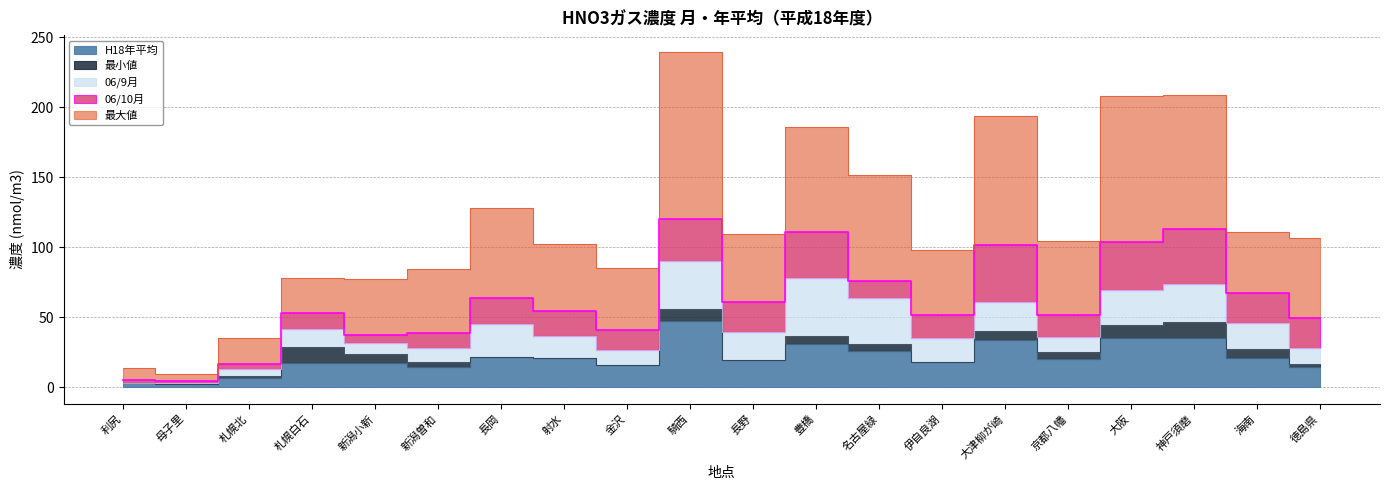

Is it true that 最小値 equals 8.5 at 騎西?

True